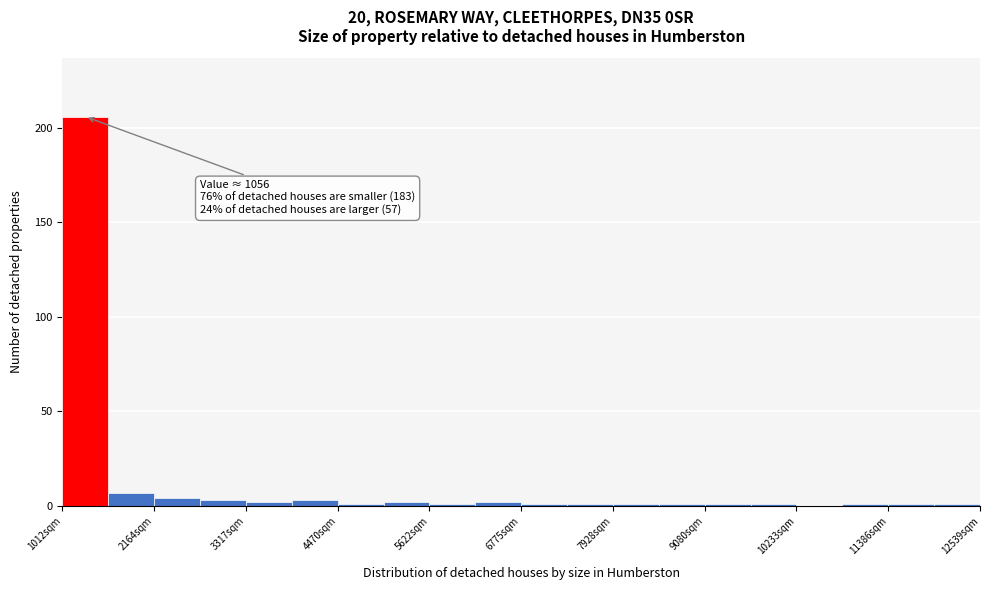

Read against the x-axis, roughly where is the centre of the tallest bar?

1400